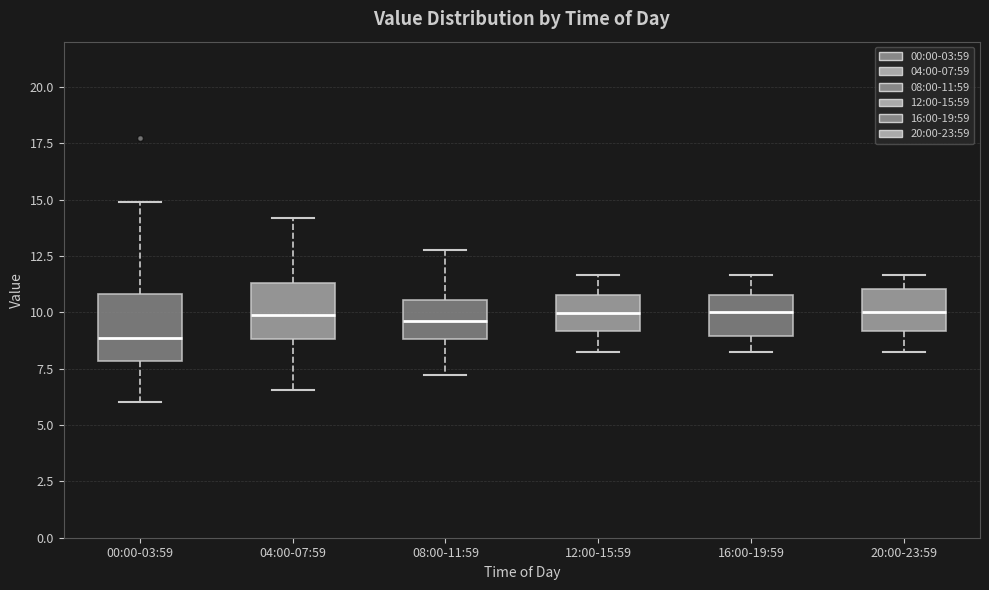

Reading left to right, read every box against the y-axis: the position of its median line, the range the box covers, and the ends of its whiskers. The values are not printed on the chart, so give them approximately, as read against the axis.

00:00-03:59: median 9.0, box 8.0 to 11.0, whiskers 6.0 to 15.0
04:00-07:59: median 10.0, box 9.0 to 11.5, whiskers 6.5 to 14.0
08:00-11:59: median 9.5, box 9.0 to 10.5, whiskers 7.0 to 13.0
12:00-15:59: median 10.0, box 9.0 to 11.0, whiskers 8.0 to 11.5
16:00-19:59: median 10.0, box 9.0 to 11.0, whiskers 8.0 to 11.5
20:00-23:59: median 10.0, box 9.0 to 11.0, whiskers 8.0 to 11.5